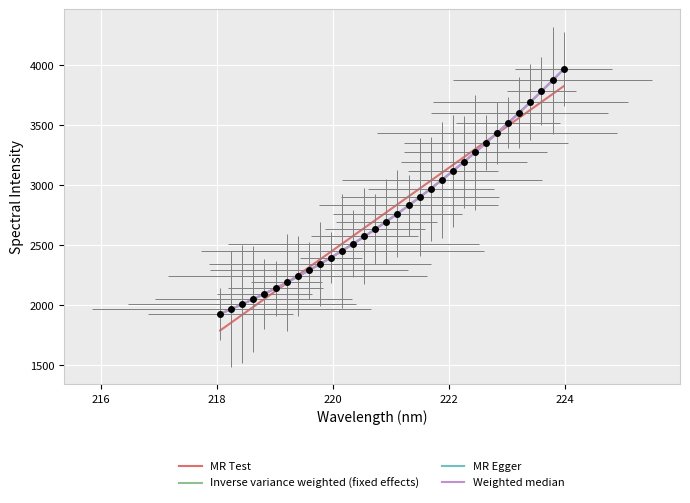

Count the number of categories in the chart.

32